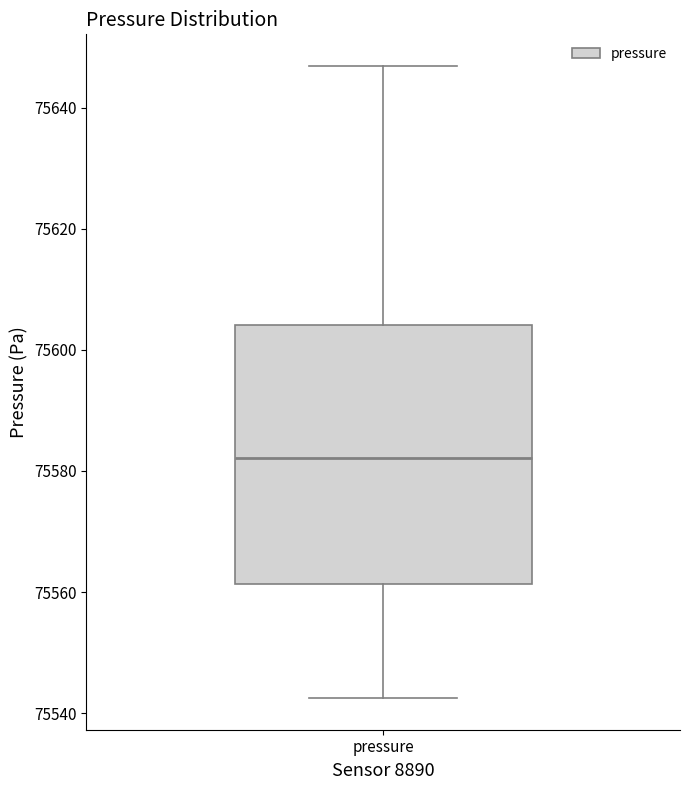

Transcribe this box plot: give where the median line is, the range the box spans, and where the two whiskers end, as read against the y-axis. The values are not printed on the chart, so give them approximately, as read against the axis.

median 75582, box 75562 to 75604, whiskers 75542 to 75646